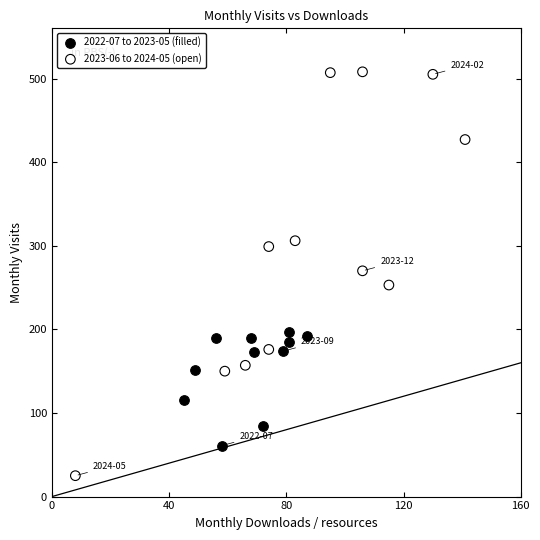

Which series contains the lowest Y value?

2023-06 to 2024-05 (open)